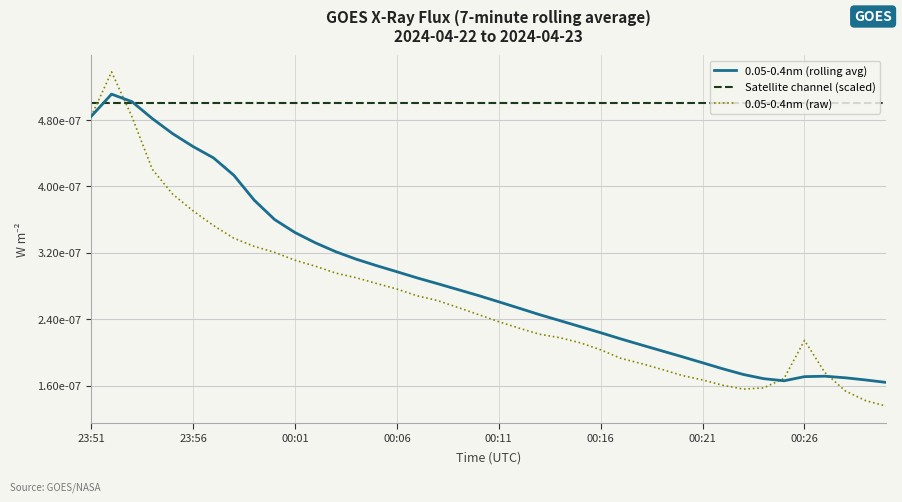

What are all the series names shown in the legend?

0.05-0.4nm (rolling avg), Satellite channel (scaled), 0.05-0.4nm (raw)